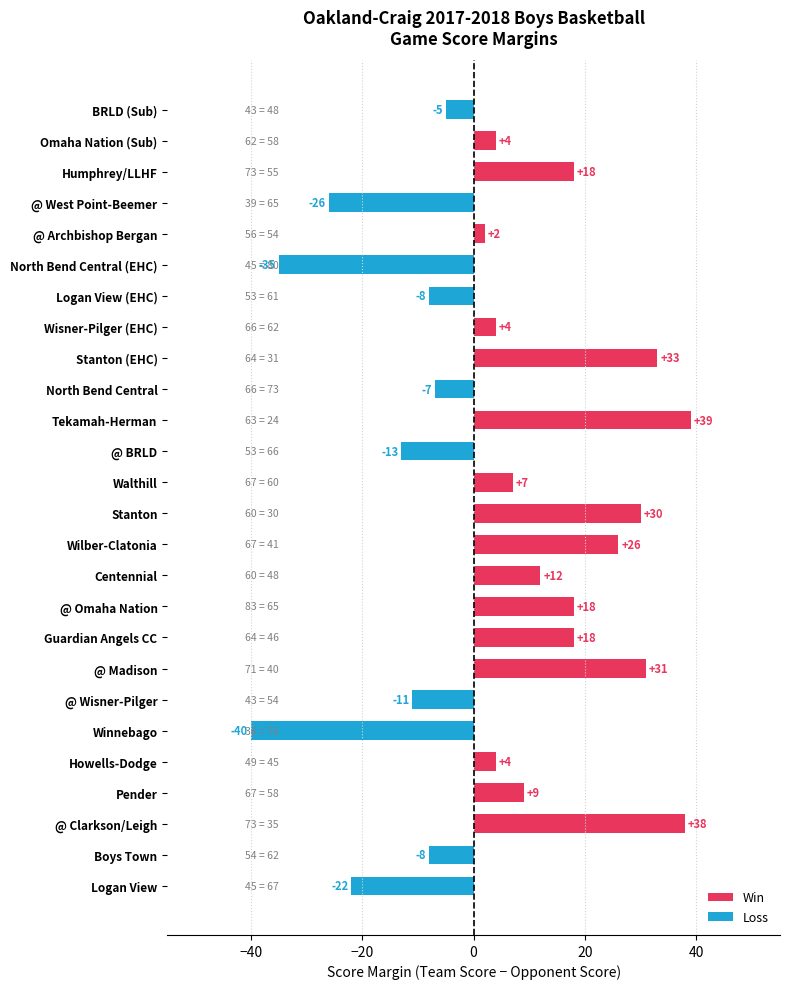

What is the difference between the maximum and minimum values?

79